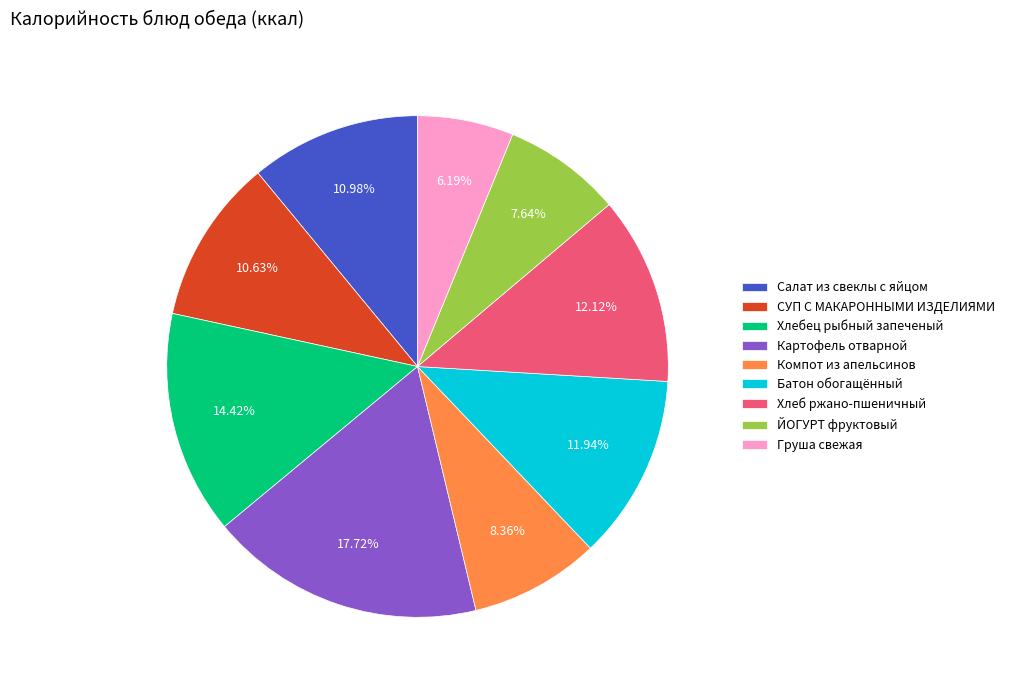

Count the number of slices in the pie.

9